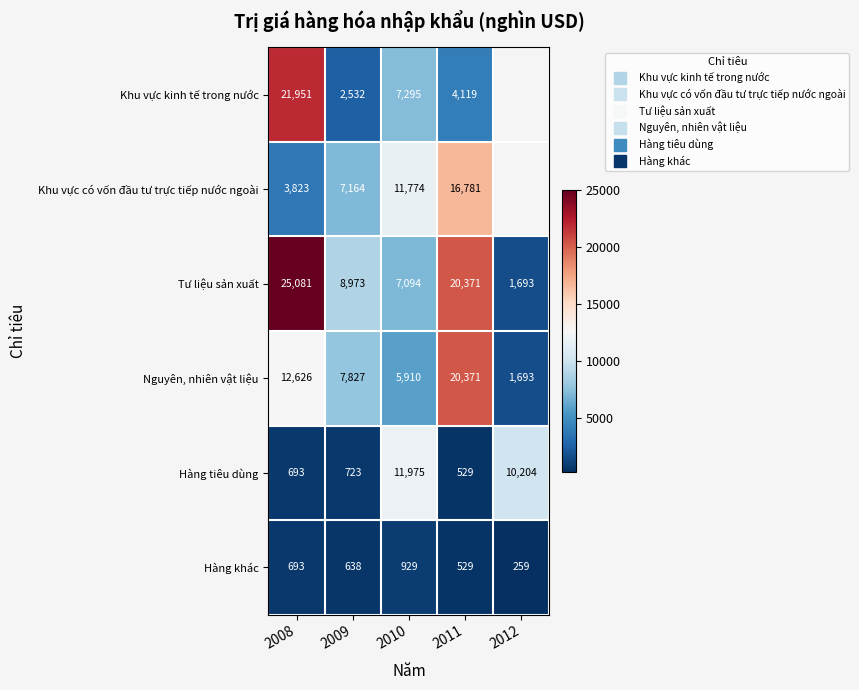

What is the difference between the maximum and minimum values in the Khu vực kinh tế trong nước series?

19419.0